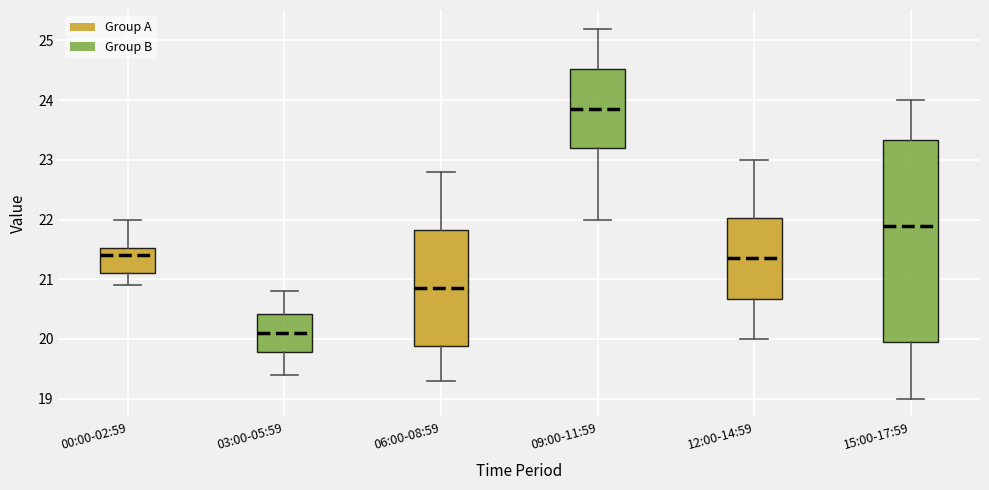

Reading left to right, read every box against the y-axis: the position of its median line, the range the box covers, and the ends of its whiskers. The values are not printed on the chart, so give them approximately, as read against the axis.

00:00-02:59: median 21.4, box 21.1 to 21.5, whiskers 20.9 to 22.0
03:00-05:59: median 20.1, box 19.8 to 20.4, whiskers 19.4 to 20.8
06:00-08:59: median 20.9, box 19.9 to 21.8, whiskers 19.3 to 22.8
09:00-11:59: median 23.9, box 23.2 to 24.5, whiskers 22.0 to 25.2
12:00-14:59: median 21.4, box 20.7 to 22.0, whiskers 20.0 to 23.0
15:00-17:59: median 21.9, box 20.0 to 23.3, whiskers 19.0 to 24.0